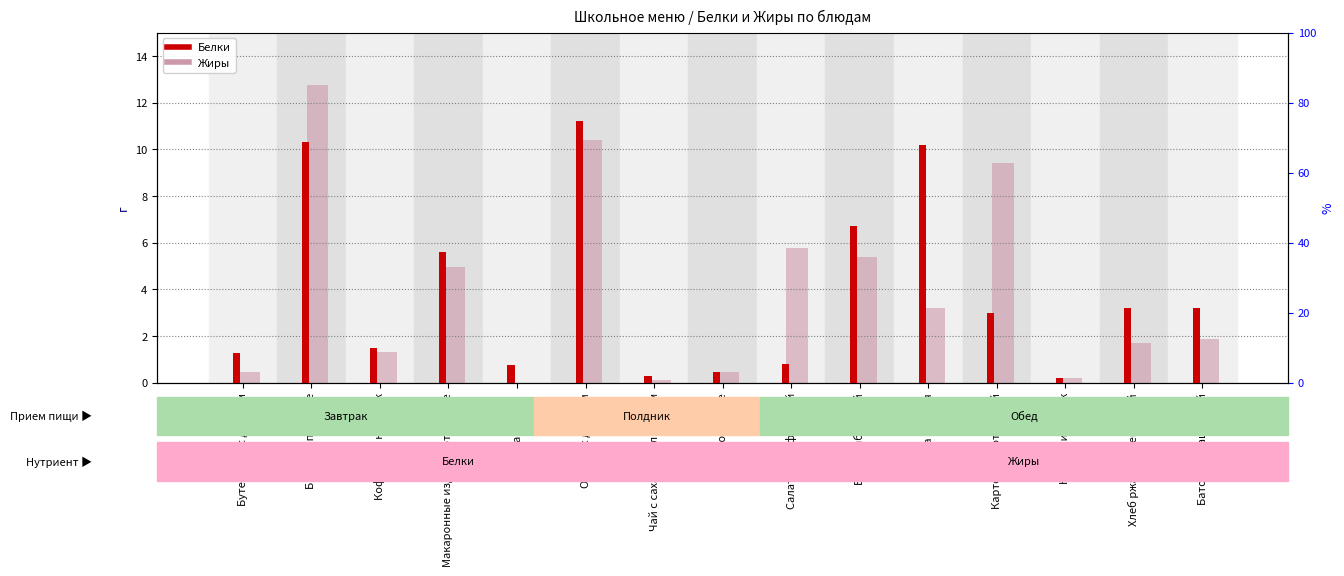

What is the sum of all Жиры values?

57.9